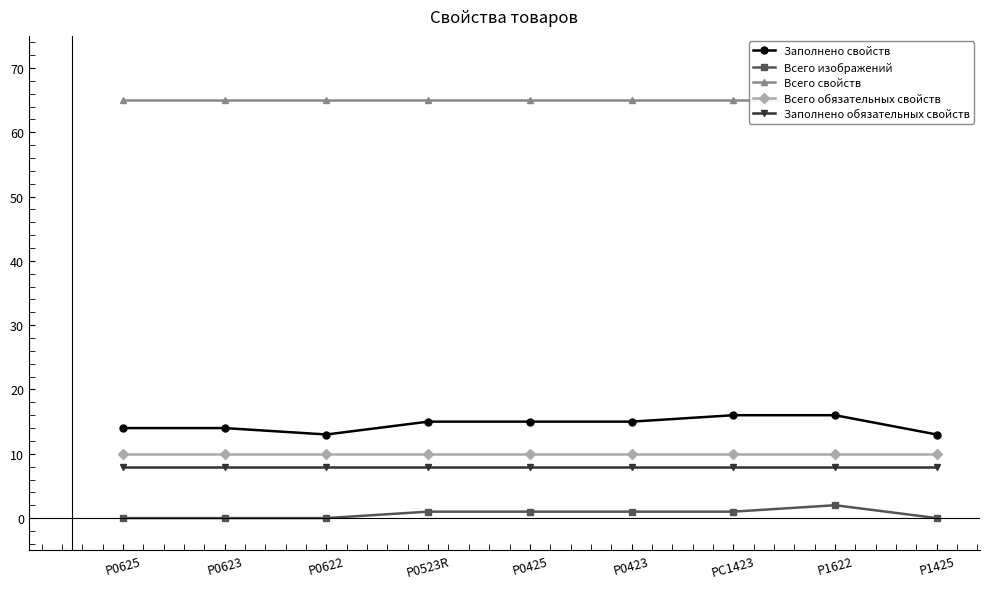

What is the difference between the second highest and minimum values in the Всего изображений series?

1